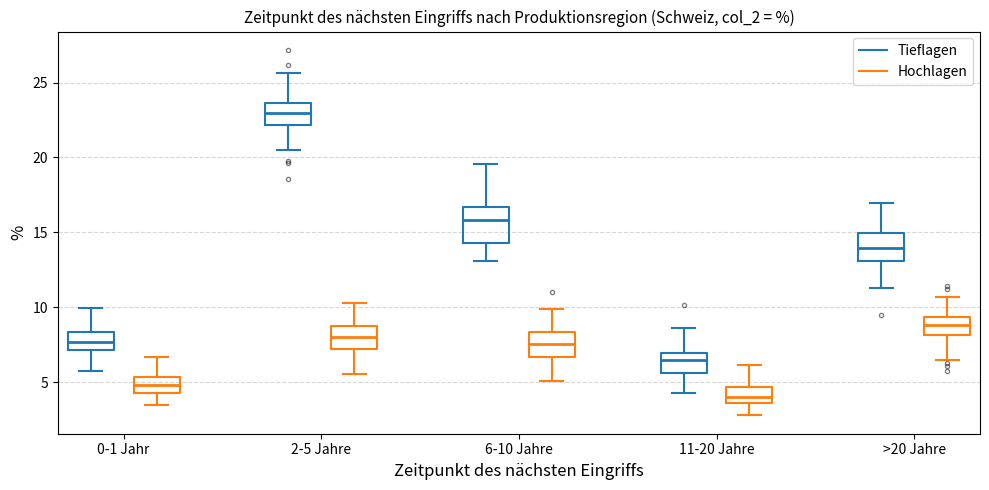

Reading left to right, read every box against the y-axis: the position of its median line, the range the box covers, and the ends of its whiskers. The values are not printed on the chart, so give them approximately, as read against the axis.

0-1 Jahr (Tieflagen): median 7.5, box 7.0 to 8.5, whiskers 5.5 to 10.0
0-1 Jahr (Hochlagen): median 5.0, box 4.5 to 5.5, whiskers 3.5 to 6.5
2-5 Jahre (Tieflagen): median 23.0, box 22.0 to 23.5, whiskers 20.5 to 25.5
2-5 Jahre (Hochlagen): median 8.0, box 7.0 to 8.5, whiskers 5.5 to 10.5
6-10 Jahre (Tieflagen): median 16.0, box 14.5 to 16.5, whiskers 13.0 to 19.5
6-10 Jahre (Hochlagen): median 7.5, box 6.5 to 8.5, whiskers 5.0 to 10.0
11-20 Jahre (Tieflagen): median 6.5, box 5.5 to 7.0, whiskers 4.5 to 8.5
11-20 Jahre (Hochlagen): median 4.0, box 3.5 to 4.5, whiskers 3.0 to 6.0
>20 Jahre (Tieflagen): median 14.0, box 13.0 to 15.0, whiskers 11.5 to 17.0
>20 Jahre (Hochlagen): median 9.0, box 8.0 to 9.5, whiskers 6.5 to 10.5